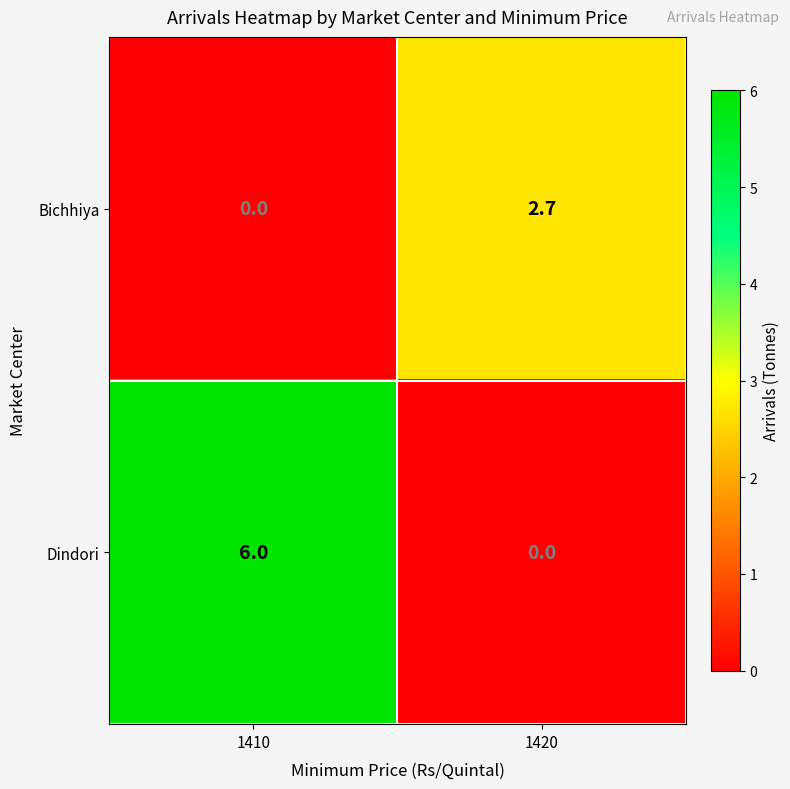

Reading left to right, list all the values displayed in this chart.

Bichhiya: 0.0	2.7
Dindori: 6.0	0.0